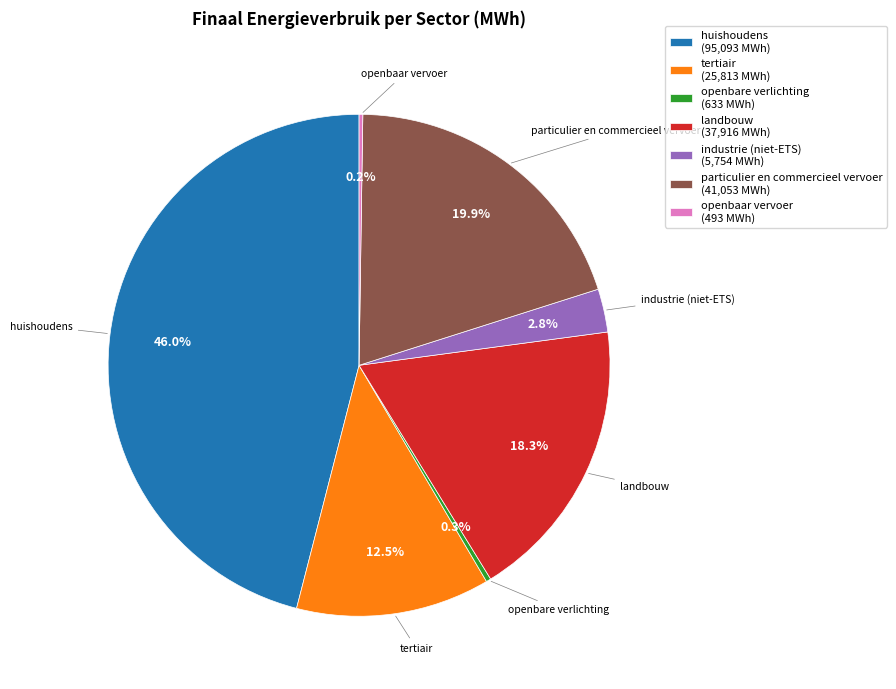

To the nearest percent, what percentage of the pie is huishoudens?

46%